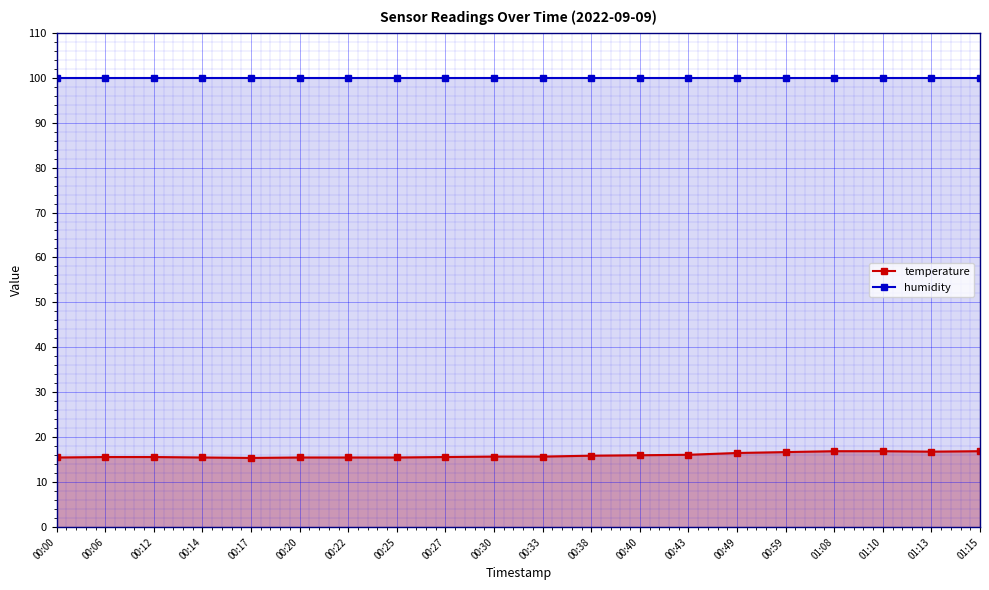

Count the number of categories in the chart.

20